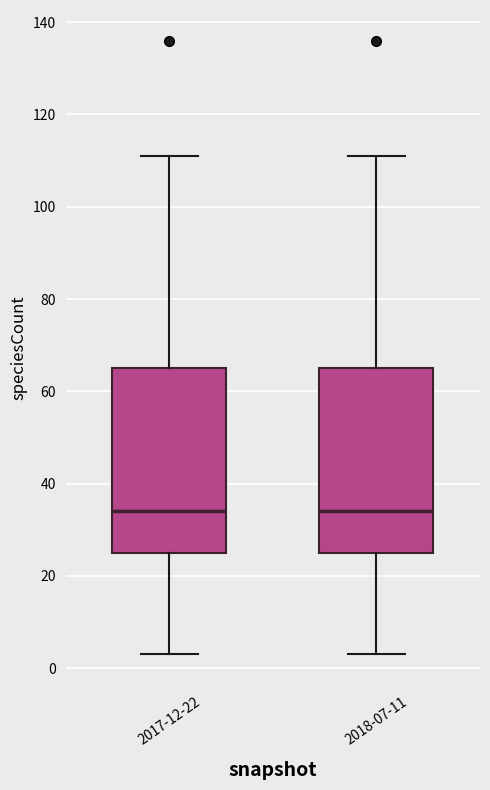

Reading left to right, read every box against the y-axis: the position of its median line, the range the box covers, and the ends of its whiskers. The values are not printed on the chart, so give them approximately, as read against the axis.

2017-12-22: median 34, box 26 to 66, whiskers 4 to 112
2018-07-11: median 34, box 26 to 66, whiskers 4 to 112